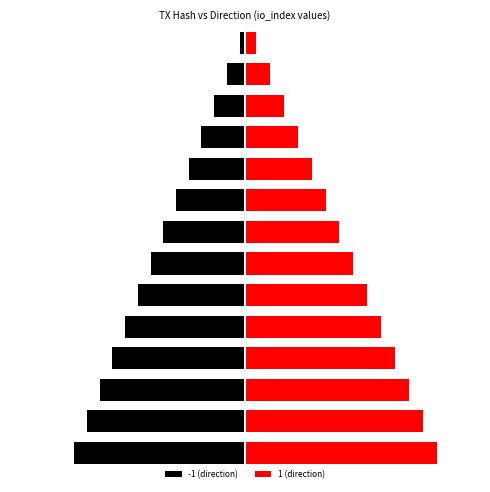

At which label does -1 (direction) reach its peak?

13